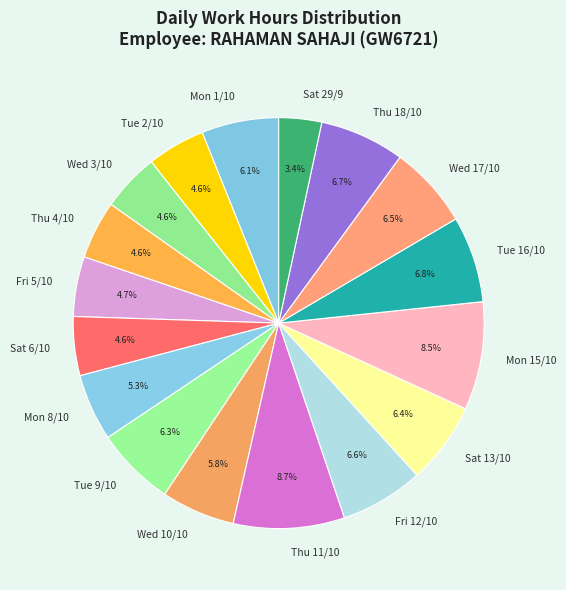

Approximately how many times larger is the value at Tue 16/10 compared to Tue 9/10?

1.1